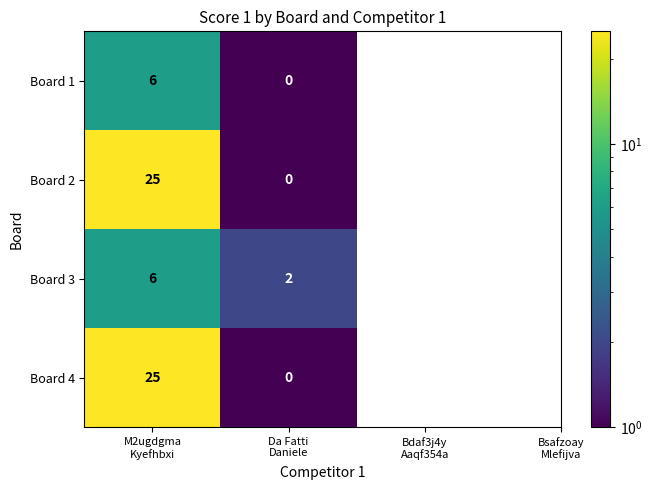

Which category has the highest value across all series?

M2ugdgma
Kyefhbxi